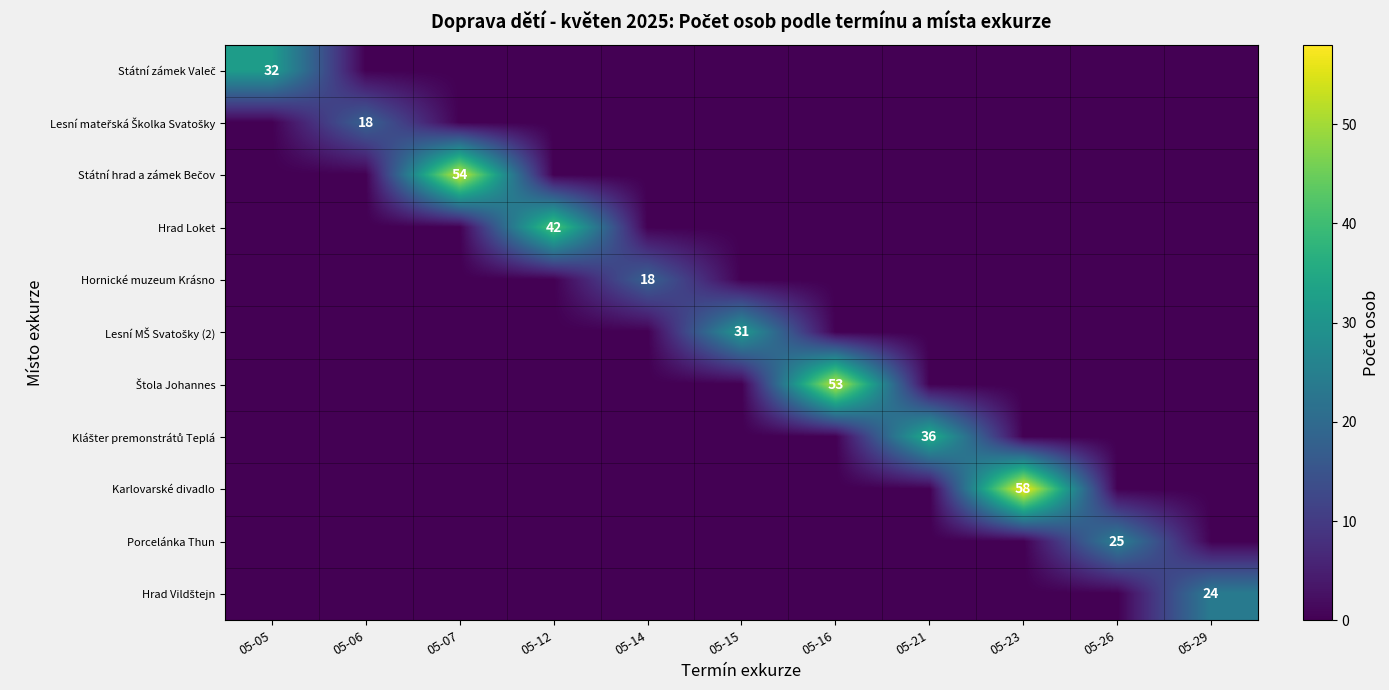

Is the value of Státní hrad a zámek Bečov at 05-14 greater than the value of Hrad Vildštejn at 05-12?

No